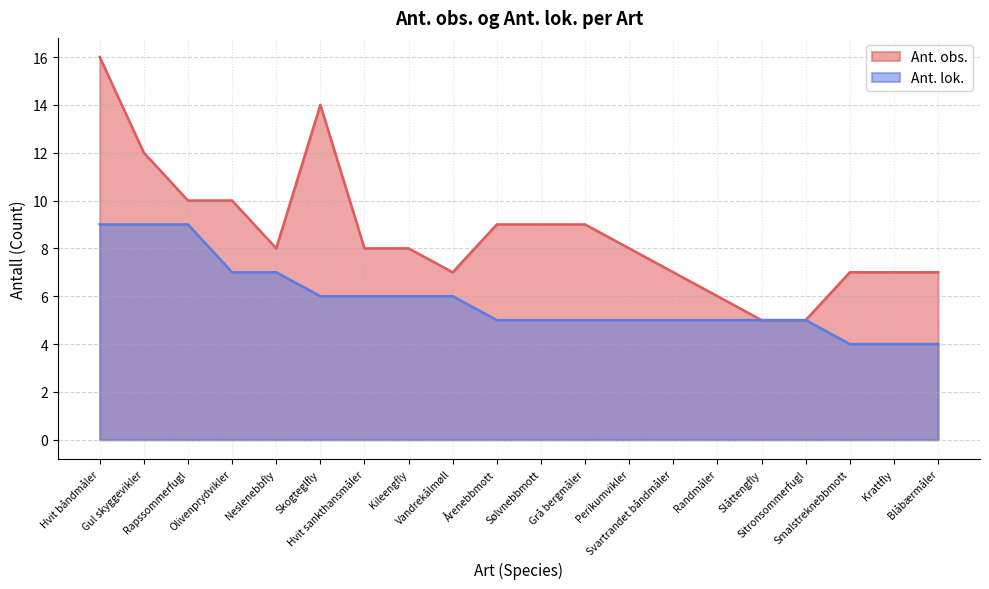

What is the label of the 11th point from the right?

Årenebbmott